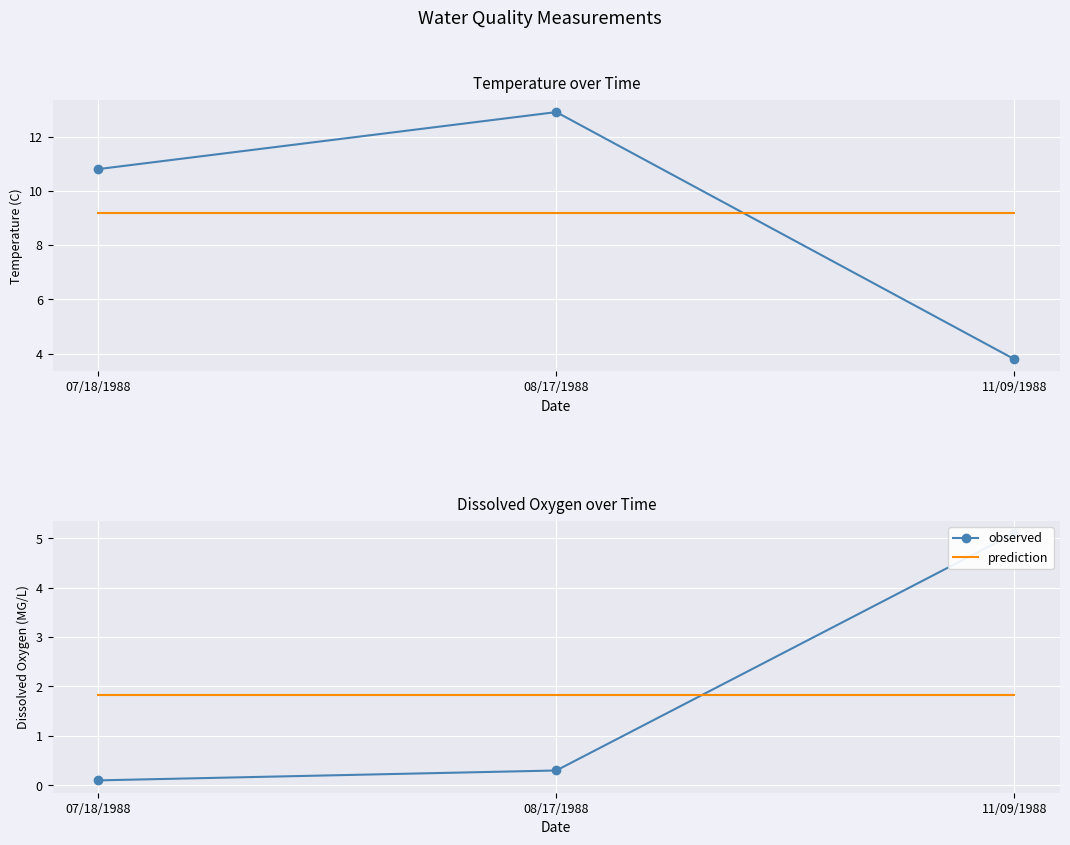

What is the label of the 1st point from the right?

11/09/1988